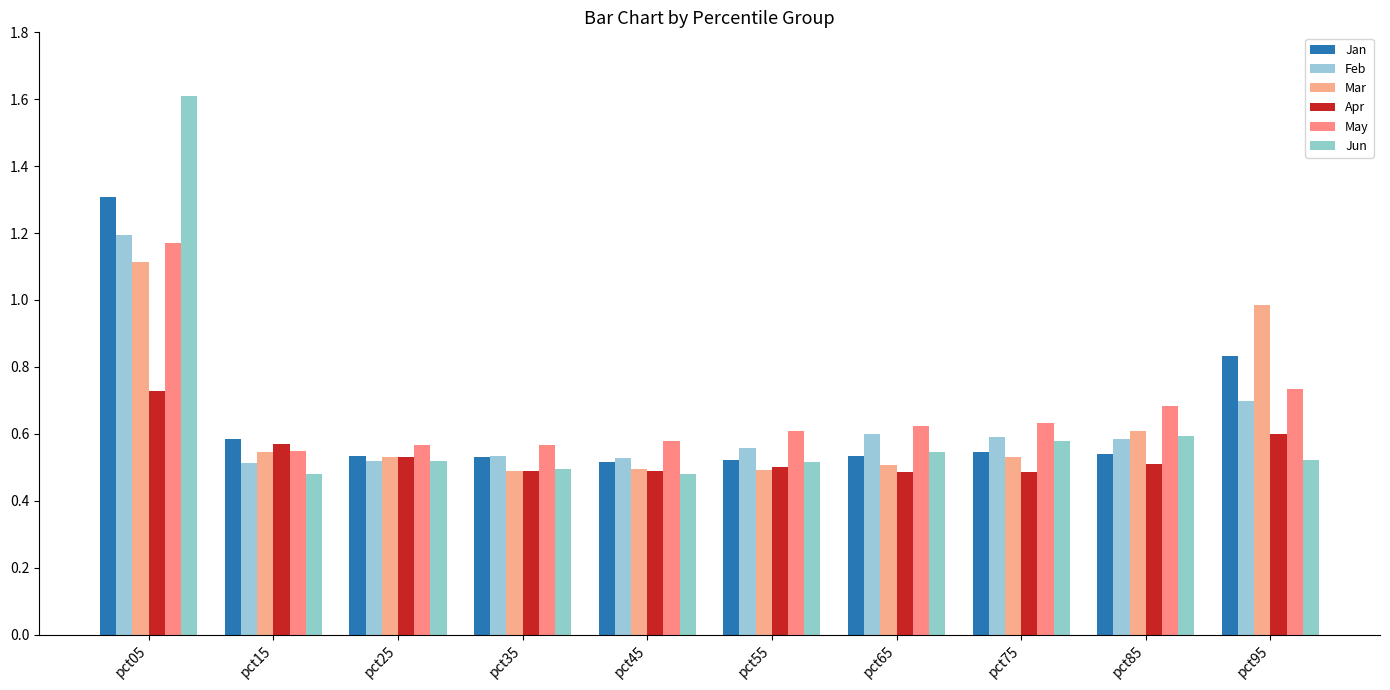

What is the sum of the Feb values at pct35 and pct85?

1.1